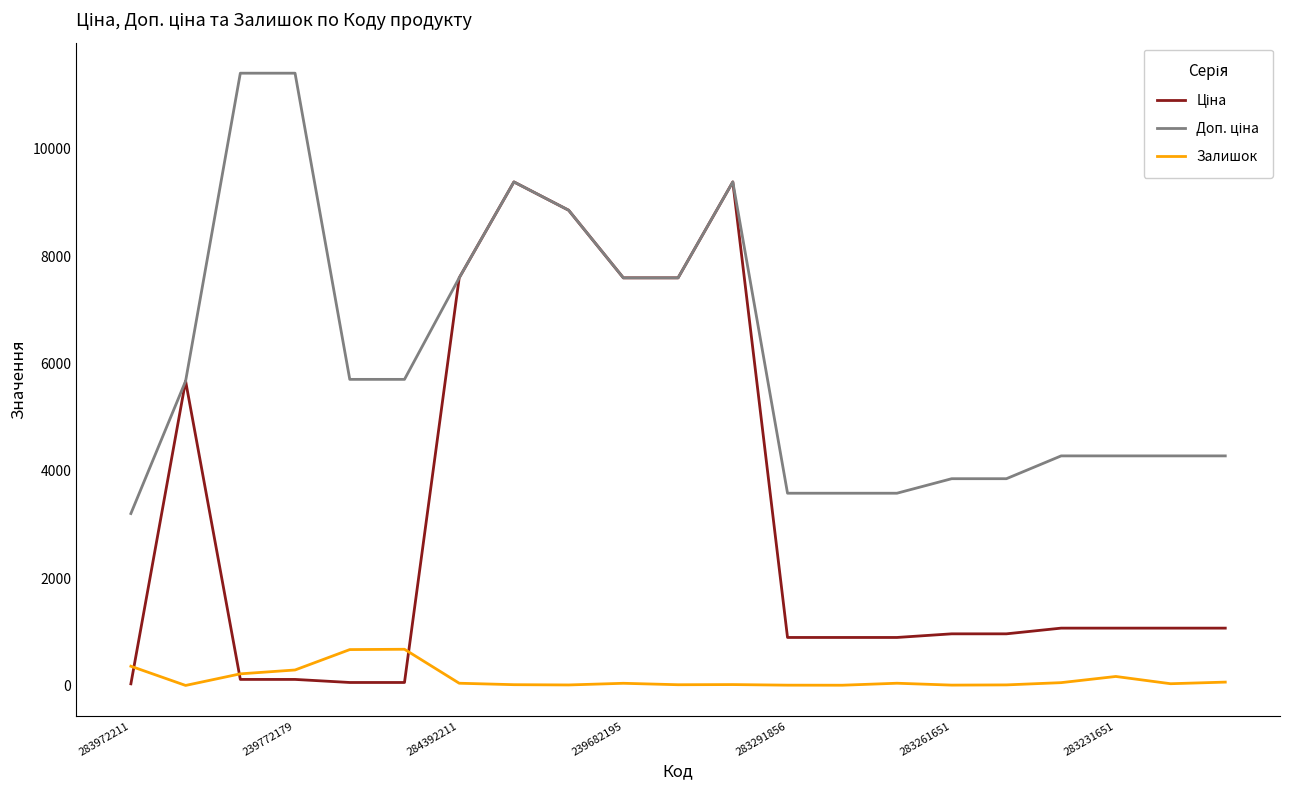

True or false: Залишок has more than 0 points higher than both neighbors.

True